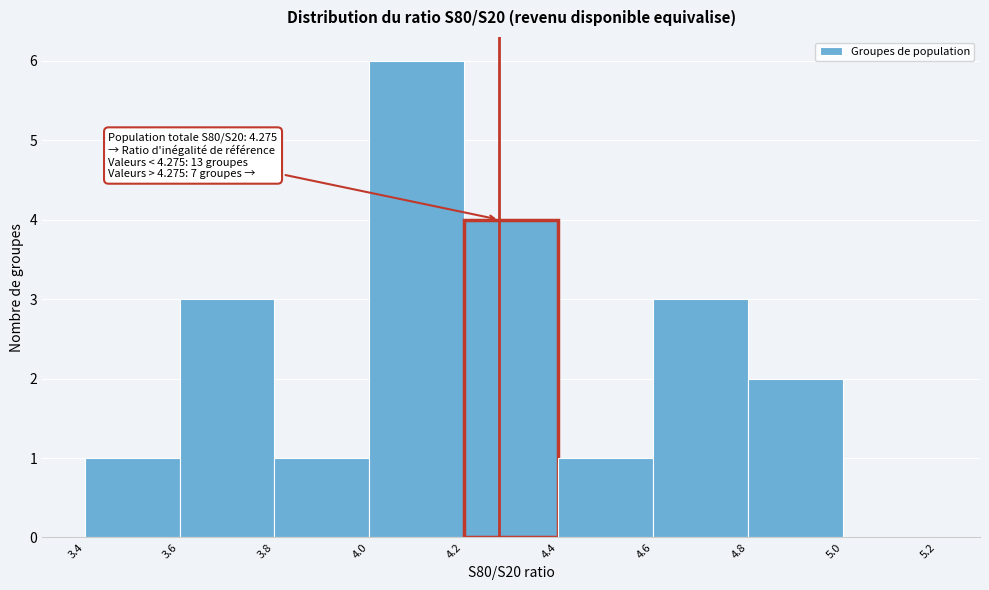

Over which range of the x-axis is the bar tallest?

4.0 to 4.2